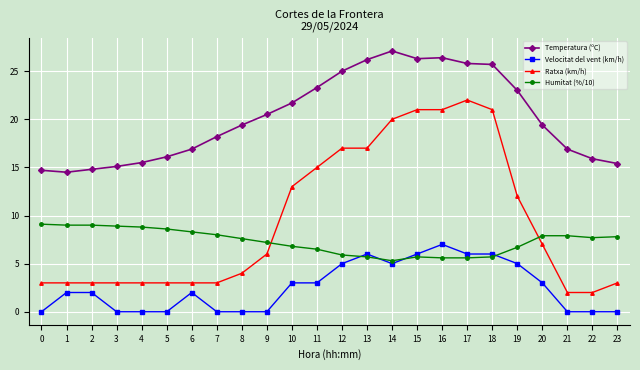

What is the sum of all Ratxa (km/h) values?

227.0